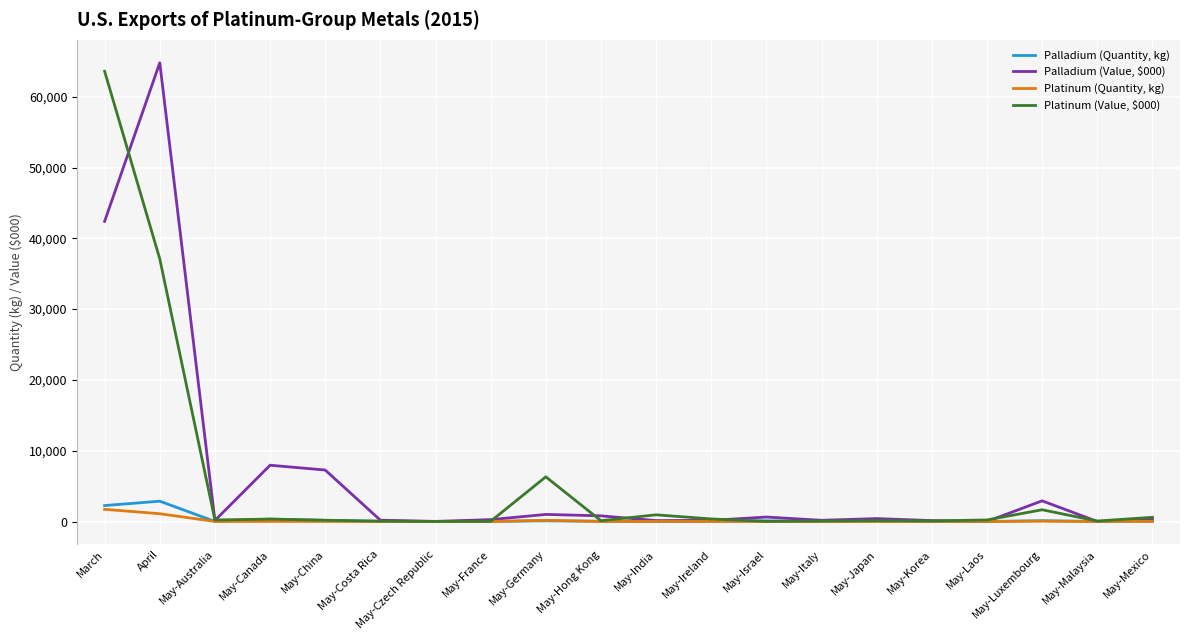

Count the number of data series in this chart.

4